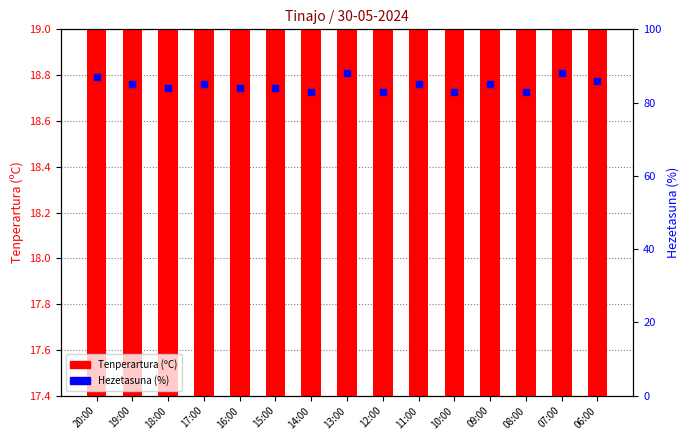

What are all the series names shown in the legend?

Tenperartura (ºC), Hezetasuna (%)